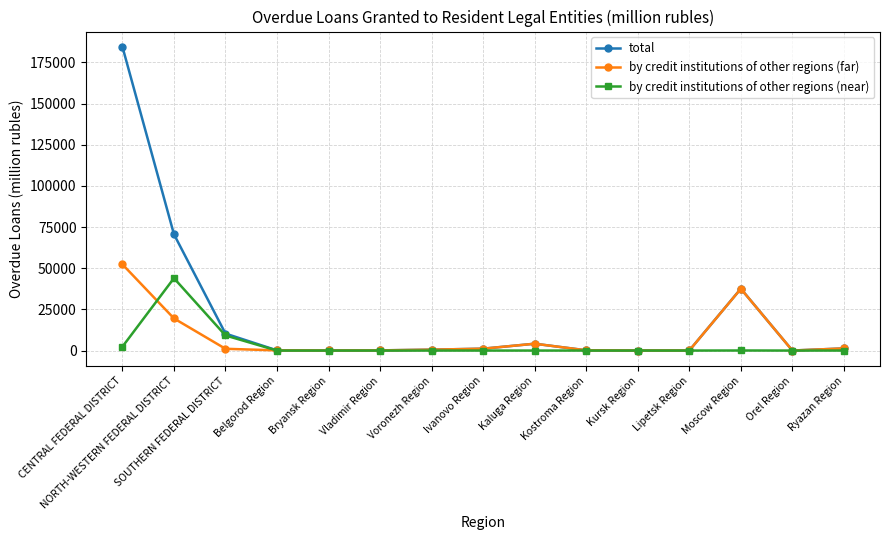

Where is the first local maximum for by credit institutions of other regions (near)?

NORTH-WESTERN FEDERAL DISTRICT